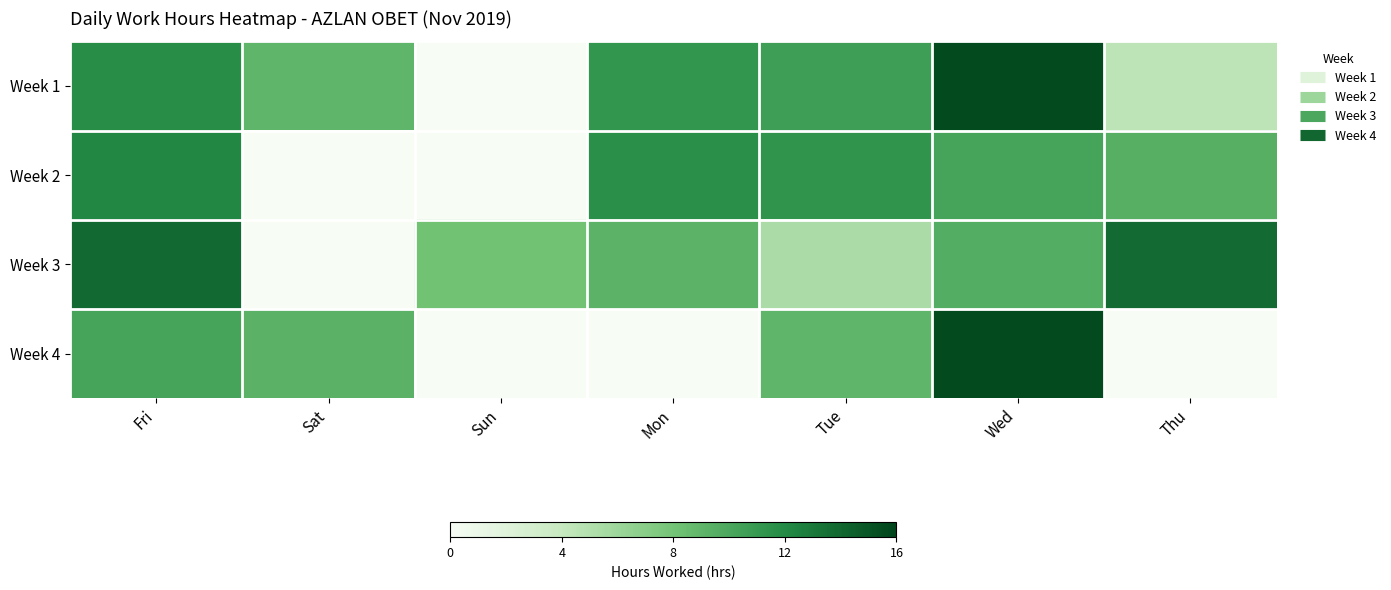

Which label corresponds to the largest value in the chart?

Wed